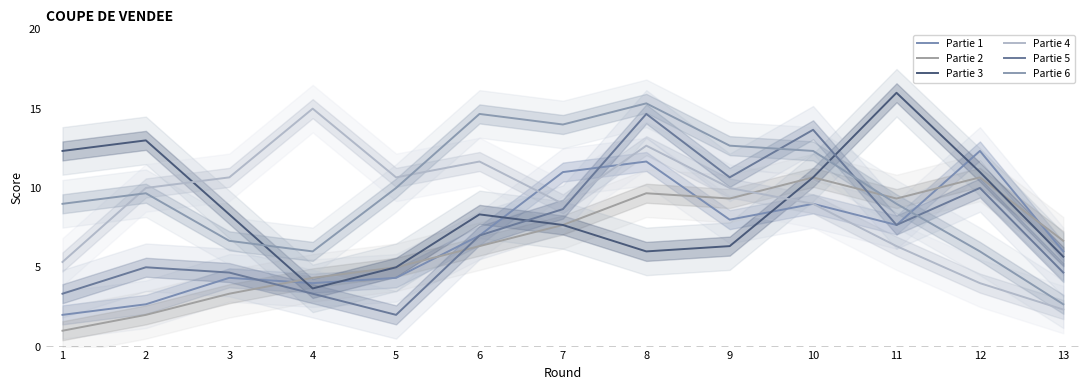

Between which two adjacent categories do Partie 3 and Partie 5 first intersect?

6 and 7